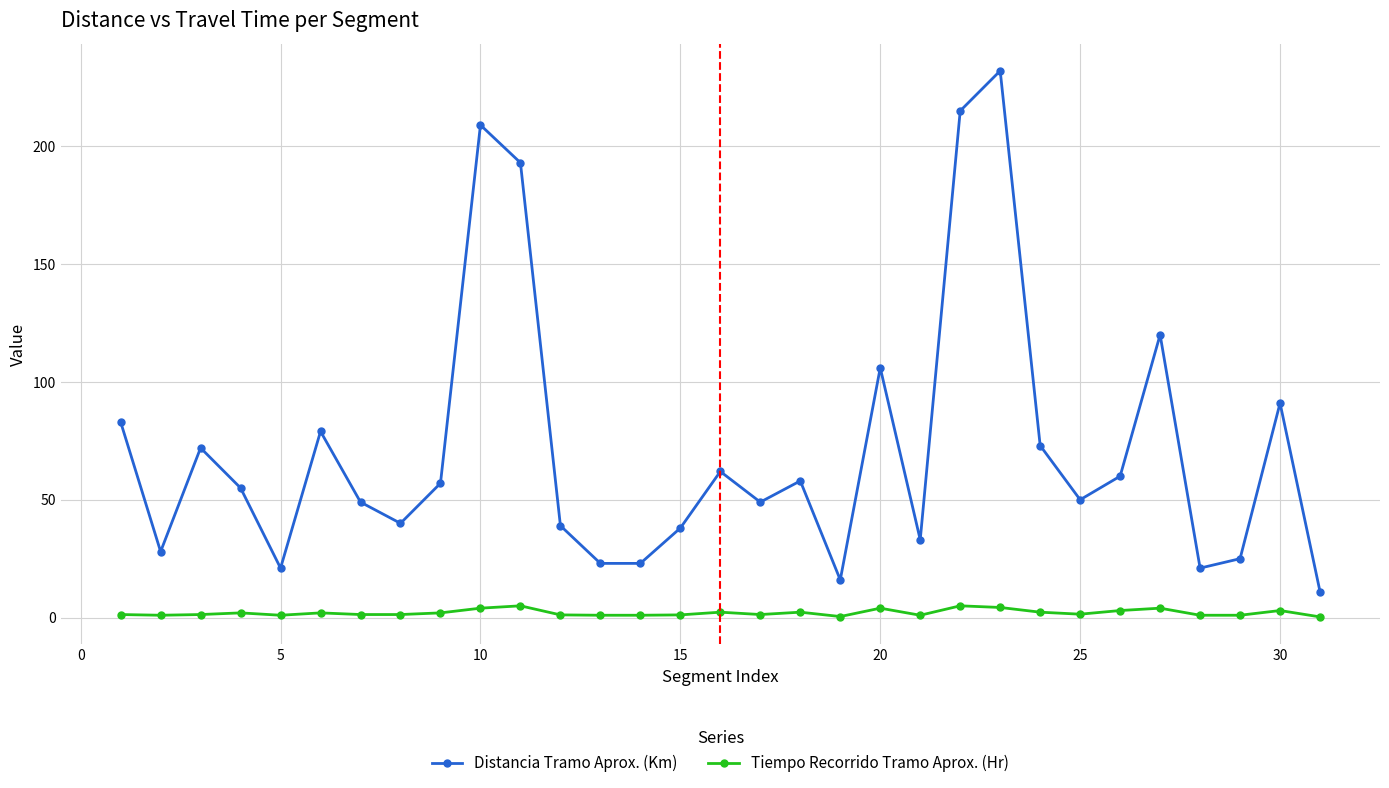

Rank the series by their average value, from lowest to highest.

Tiempo Recorrido Tramo Aprox. (Hr), Distancia Tramo Aprox. (Km)